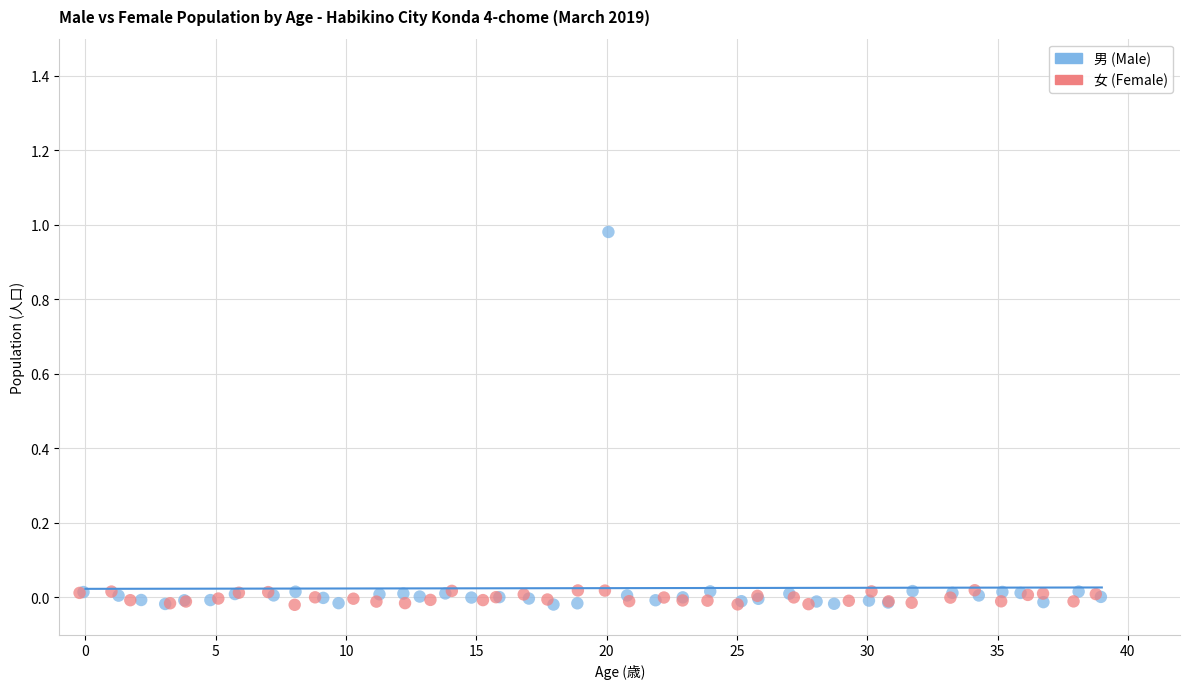

Which series has the widest spread of Y values?

男 (Male)